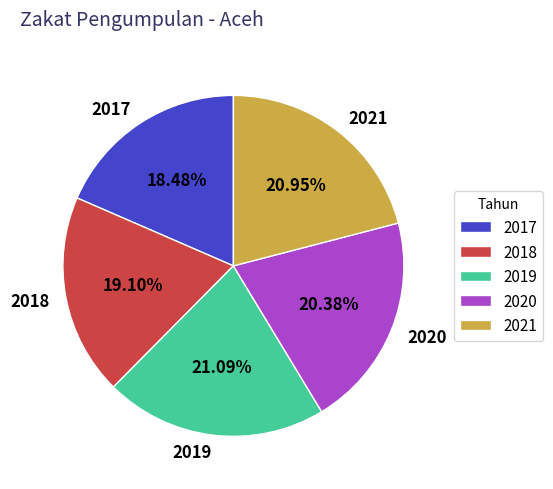

What percentage is the 2021 slice, to the nearest percent?

21%